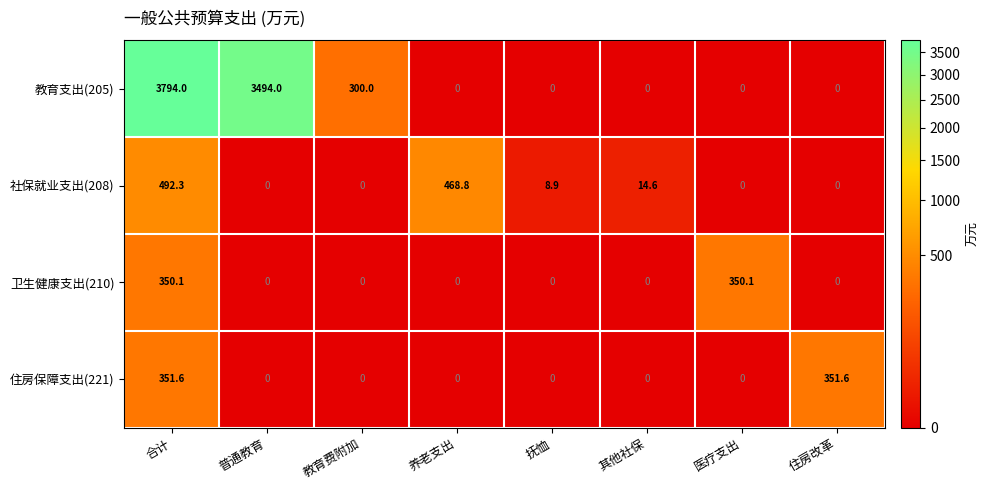

What is the average value of the 卫生健康支出(210) series?

87.5